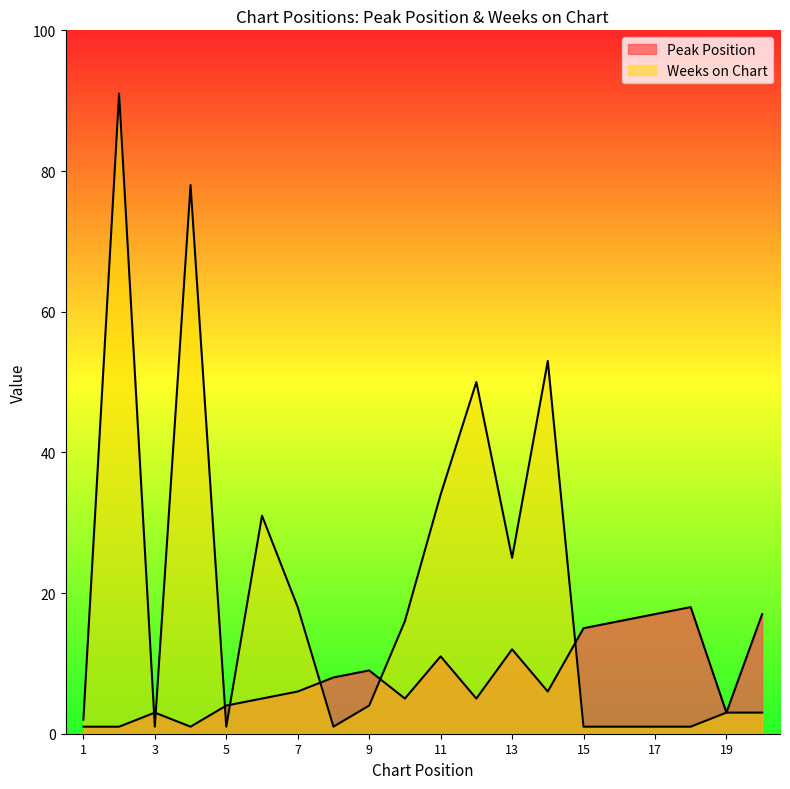

Reading left to right, transcribe all the data shown in this chart.

Peak Position: 1=1	2=1	3=3	4=1	5=4	6=5	7=6	8=8	9=9	10=5	11=11	12=5	13=12	14=6	15=15	16=16	17=17	18=18	19=3	20=17
Weeks on Chart: 1=2	2=91	3=1	4=78	5=1	6=31	7=18	8=1	9=4	10=16	11=34	12=50	13=25	14=53	15=1	16=1	17=1	18=1	19=3	20=3